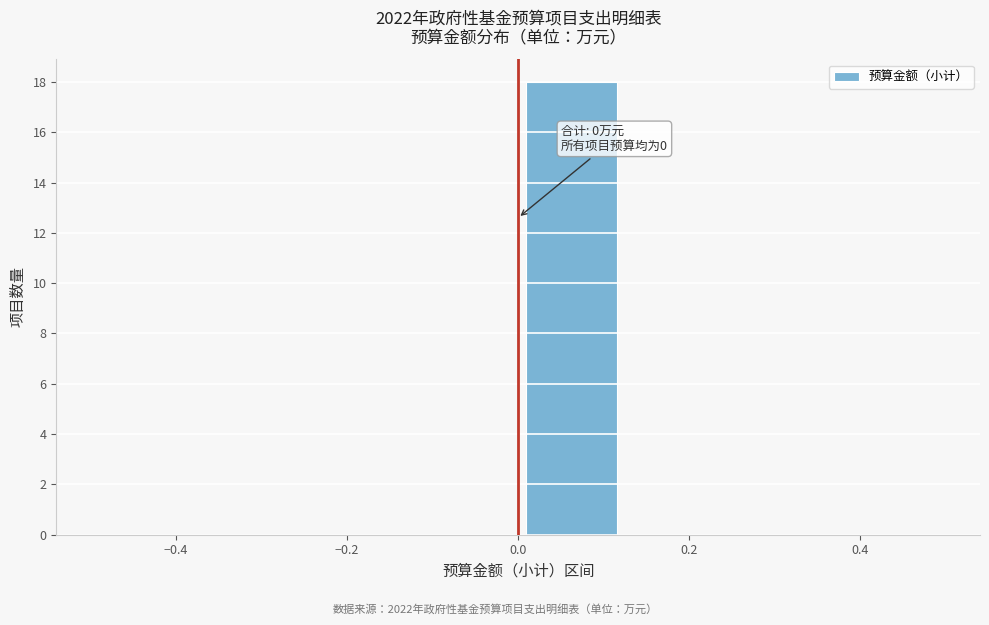

Over which range of the x-axis is the bar tallest?

0.000 to 0.125